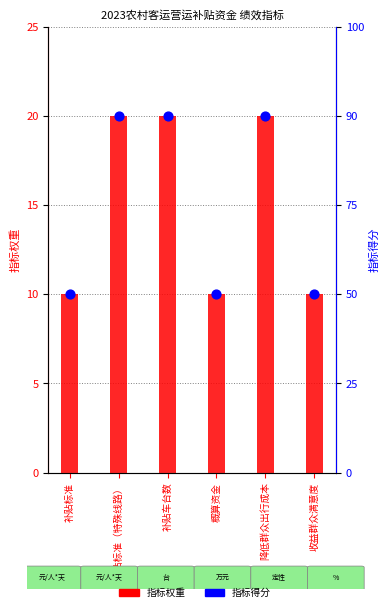

Is the value of 指标权重 at 降低群众出行成本 greater than the value of 指标得分 at 补贴标准（特殊线路）?

No